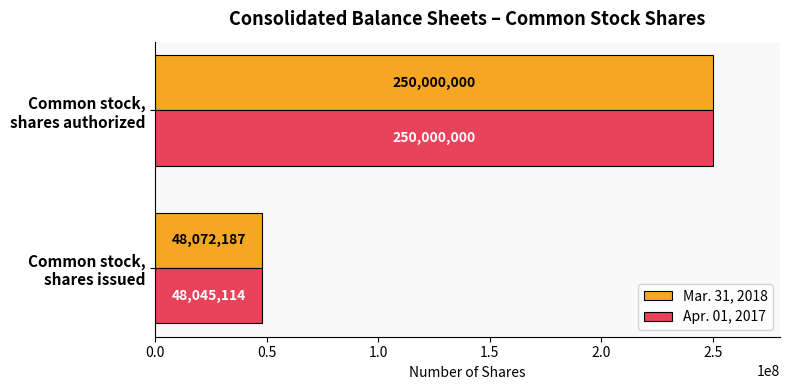

Which series has the largest total across all categories?

Mar. 31, 2018